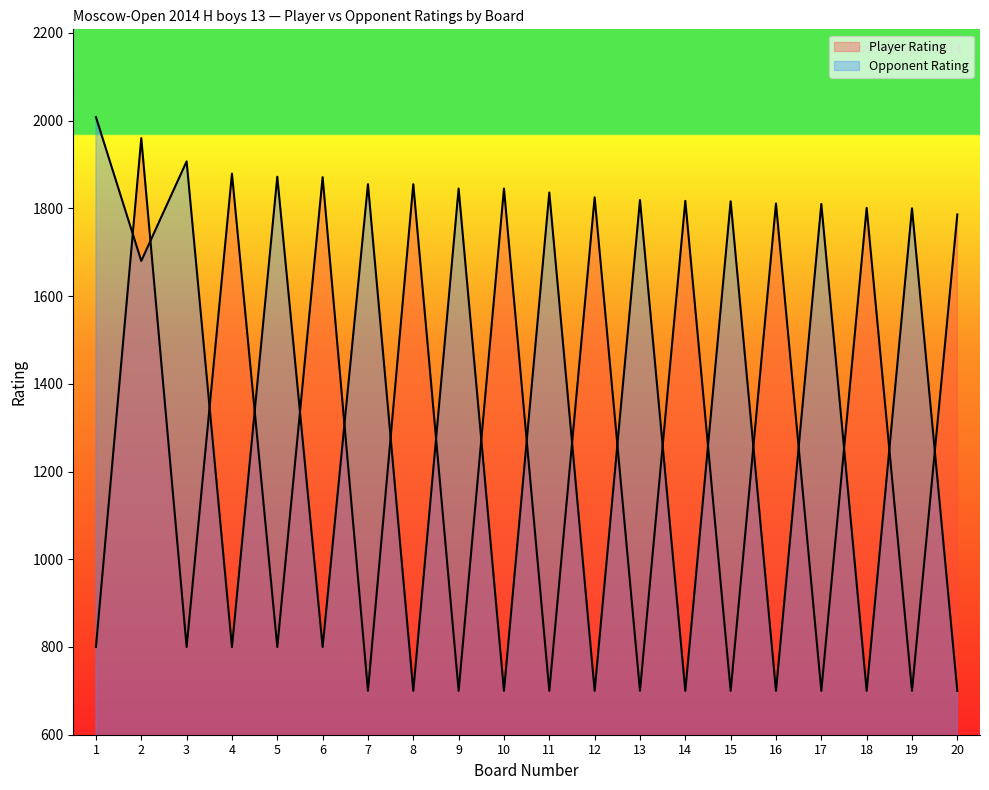

At which category is the sum across all series the highest?

2